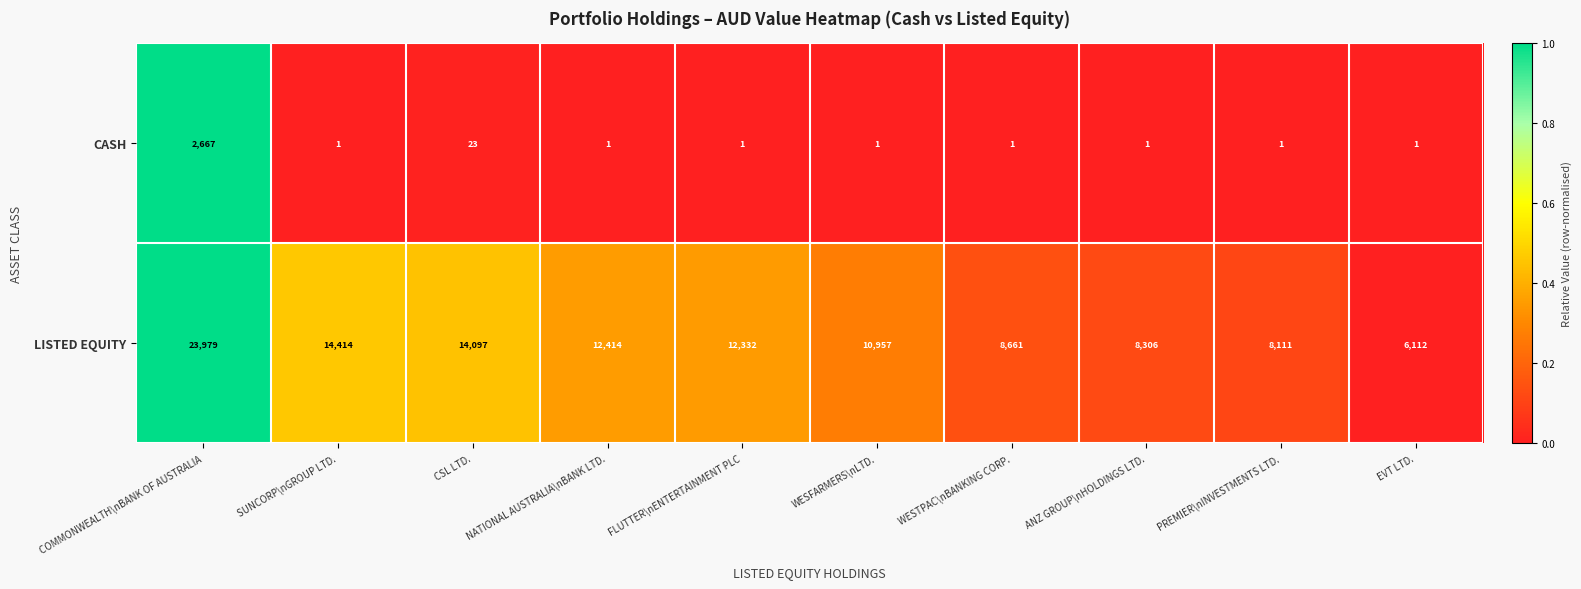

List the series in order of their overall mean, highest first.

LISTED EQUITY, CASH